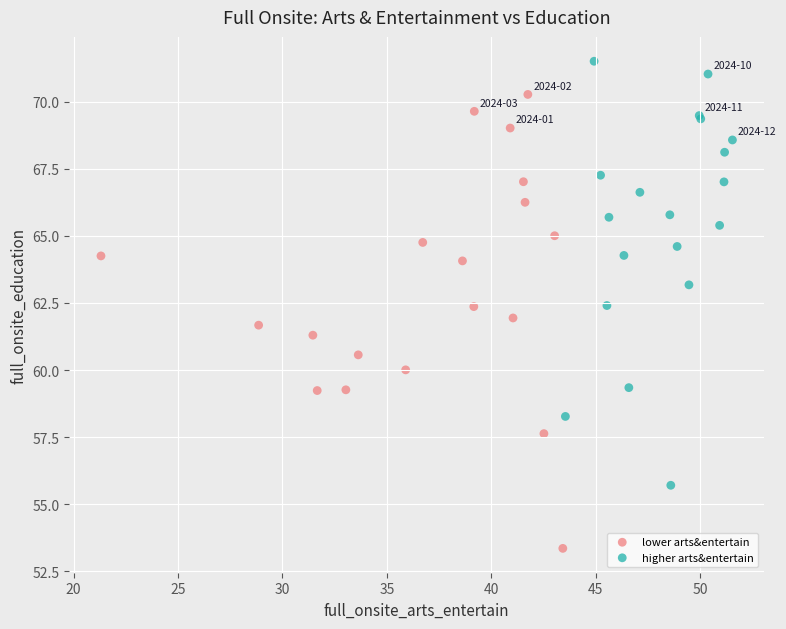

Which series reaches the maximum Y coordinate?

higher arts&entertain